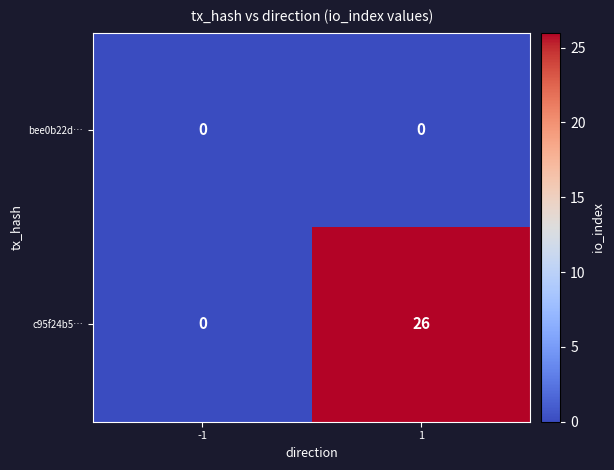

List the labels in order of c95f24b5… value, smallest first.

-1, 1